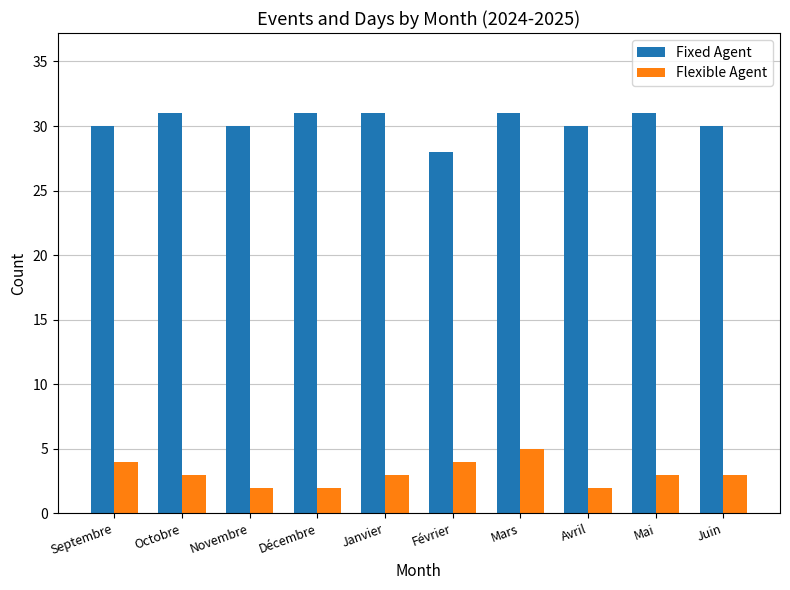

What is the maximum value for Fixed Agent?

31